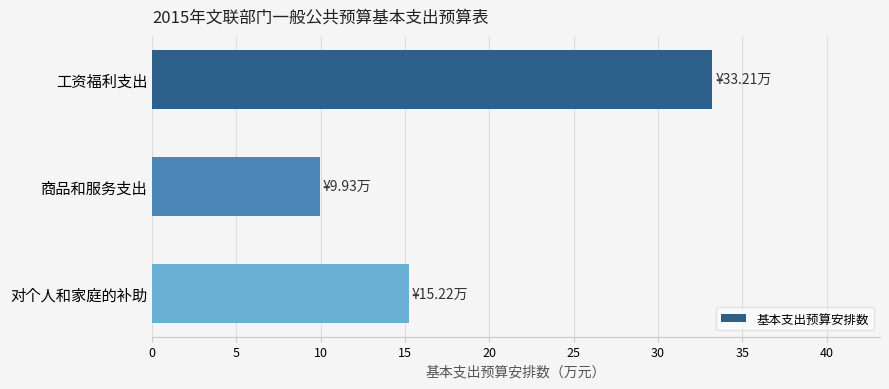

Reading bottom to top, what are all the values shown in this chart?

对个人和家庭的补助=15.2	商品和服务支出=9.9	工资福利支出=33.2